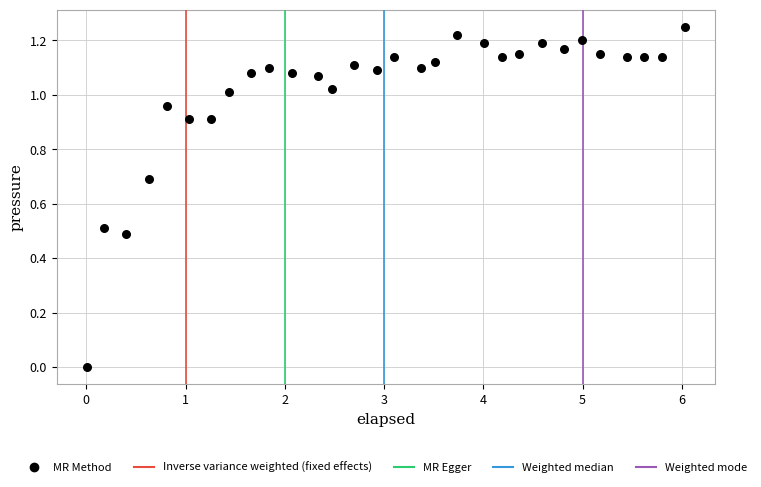

What is the range of X values (max minus min)?

6.0